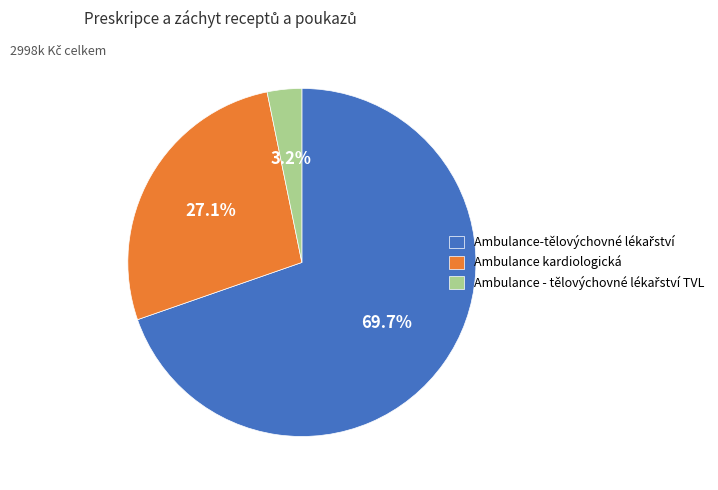

What percentage is the Ambulance kardiologická slice, to the nearest percent?

27%